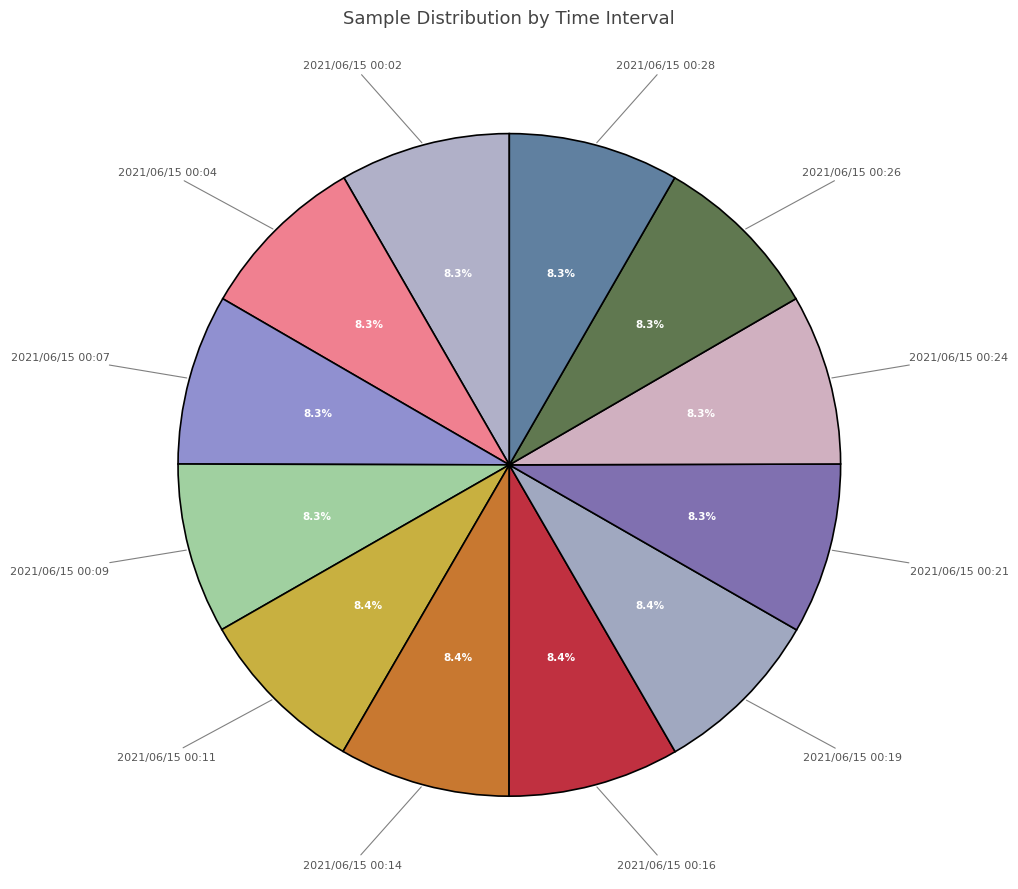

Is there any slice that represents more than half of the pie?

No